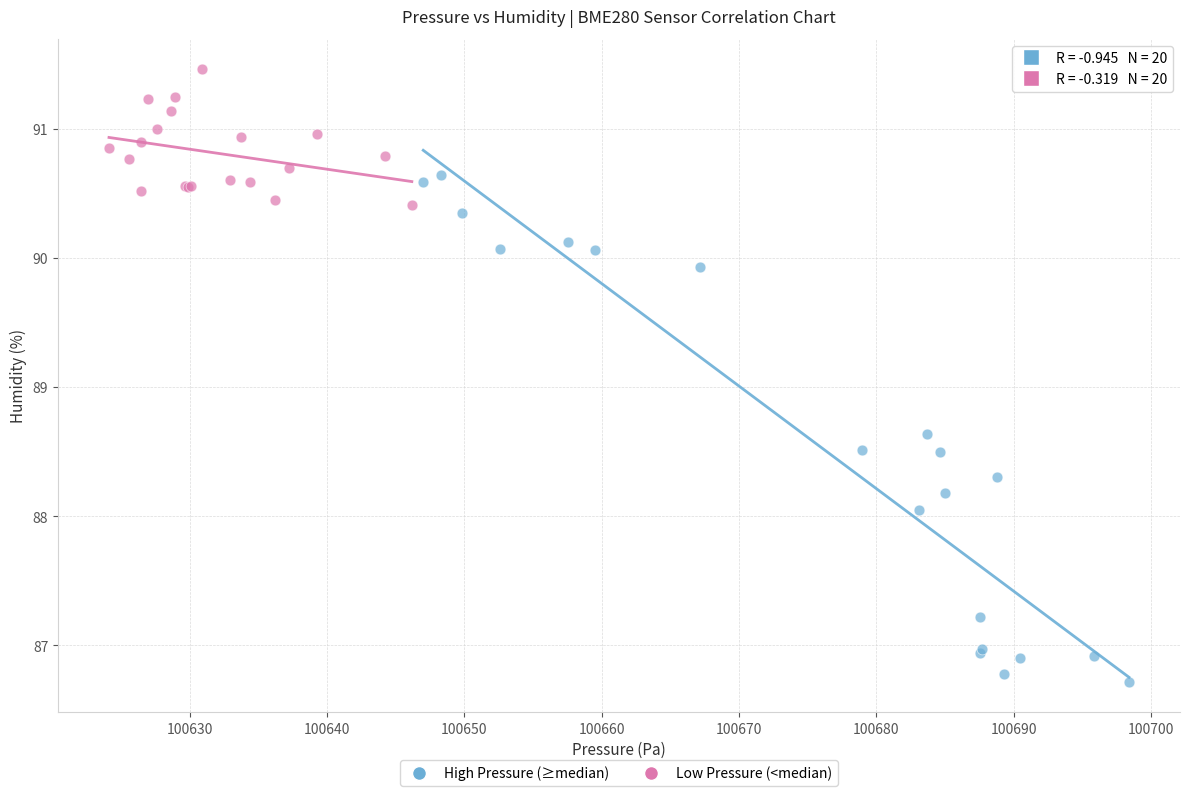

Which series has the largest Y range (max minus min)?

High Pressure (≥median)